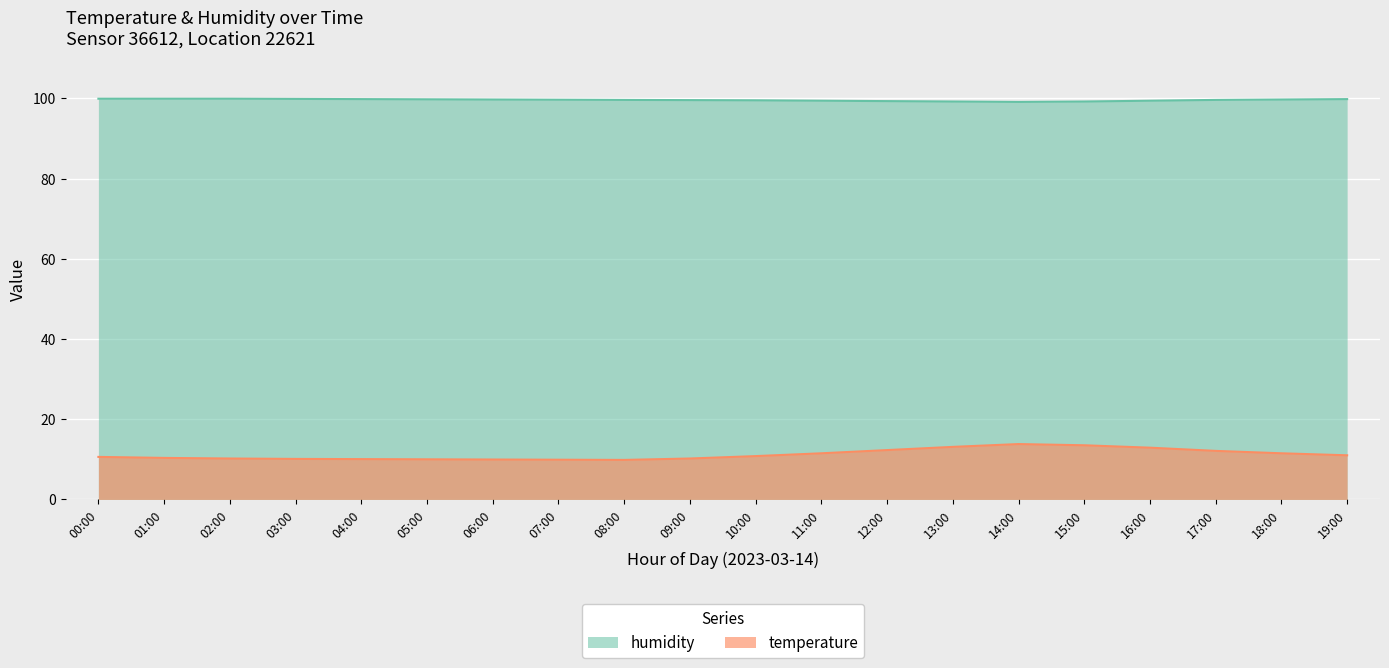

Is it true that temperature equals 14.1 at 02:00?

False